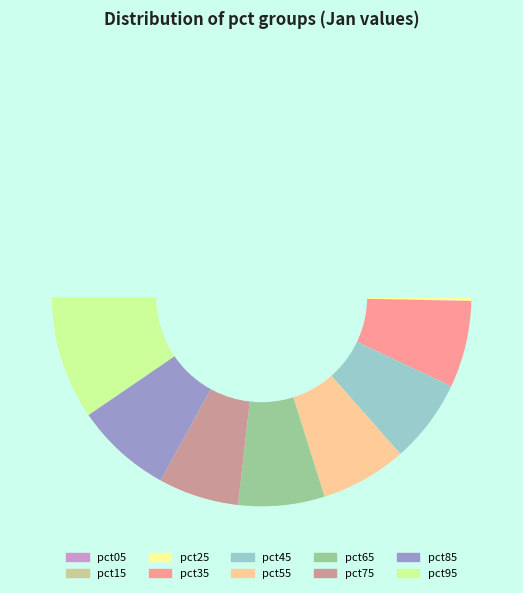

To the nearest percent, what is the average slice percentage?

10%